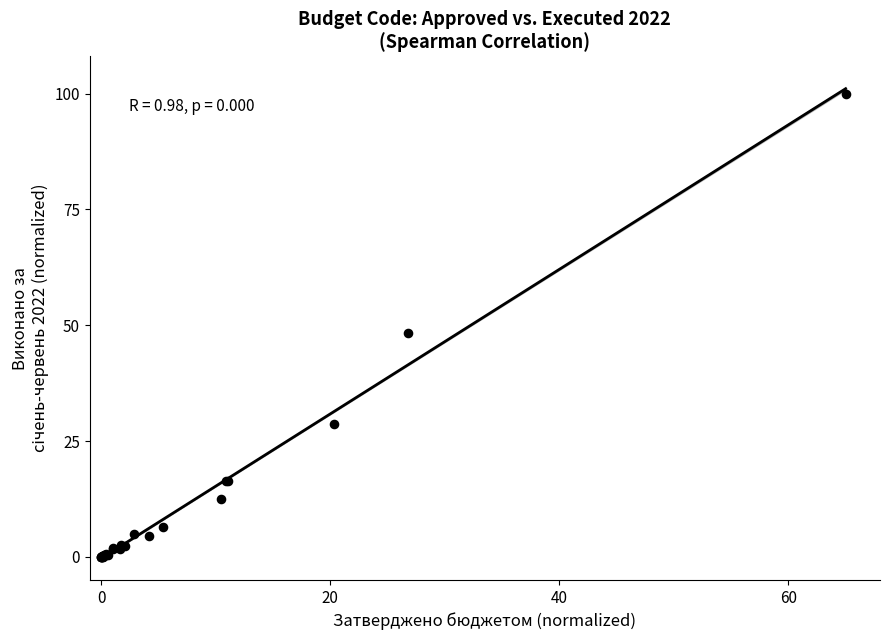

What Y value in the scatter plot is closest to 50?

48.3